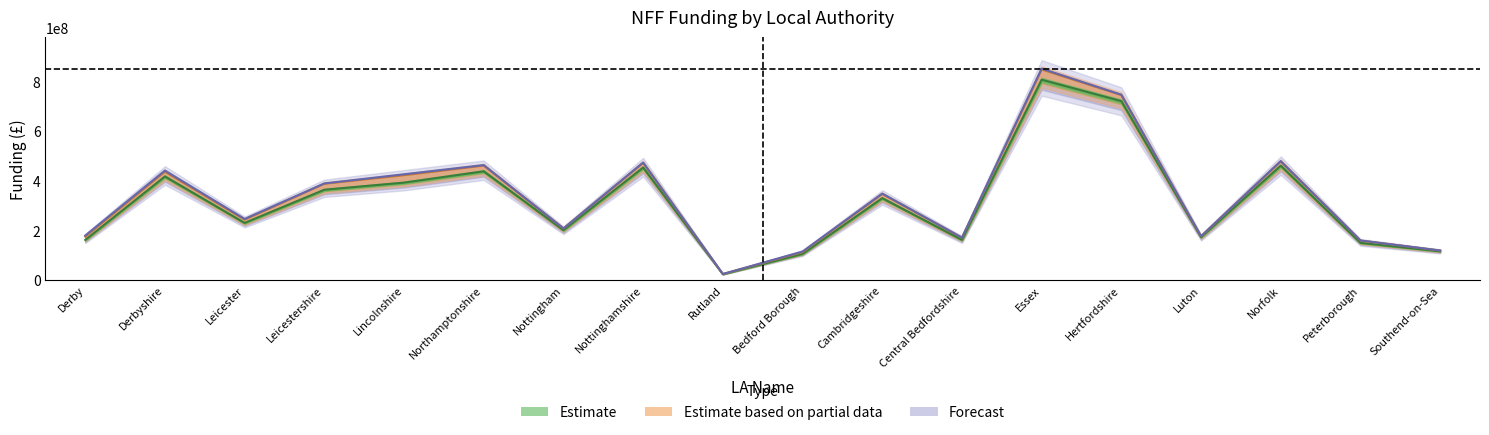

Does the chart have visible grid lines?

No